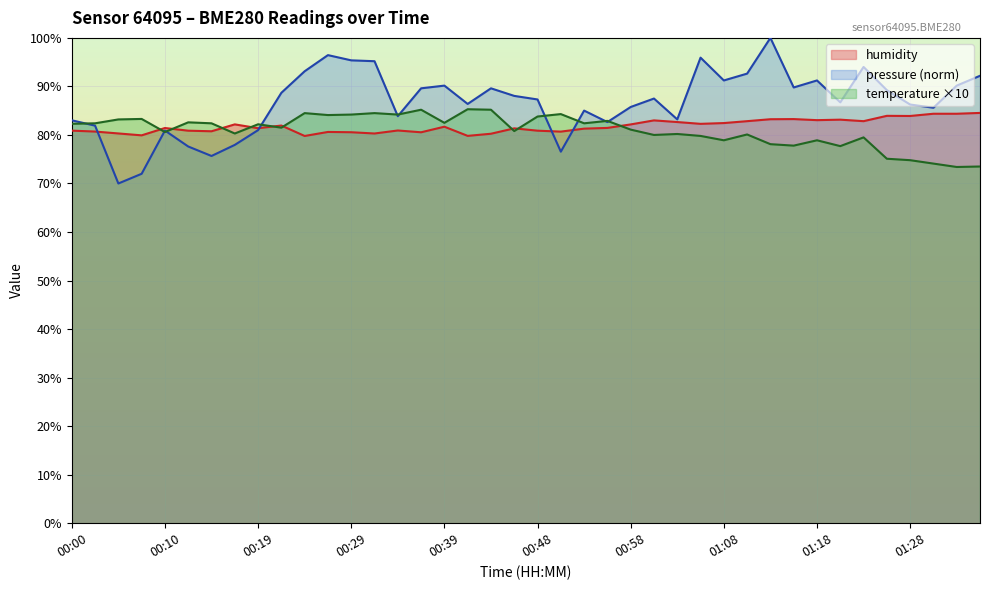

The value of temperature at 00:31 is 84.5. True or false?

True